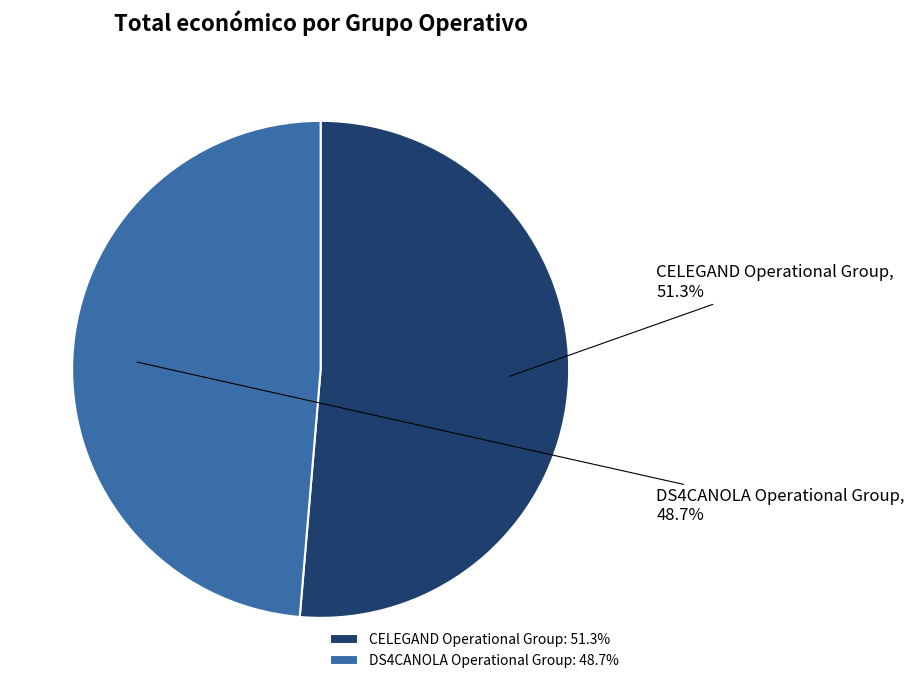

Which has a higher value, CELEGAND Operational Group or DS4CANOLA Operational Group?

CELEGAND Operational Group